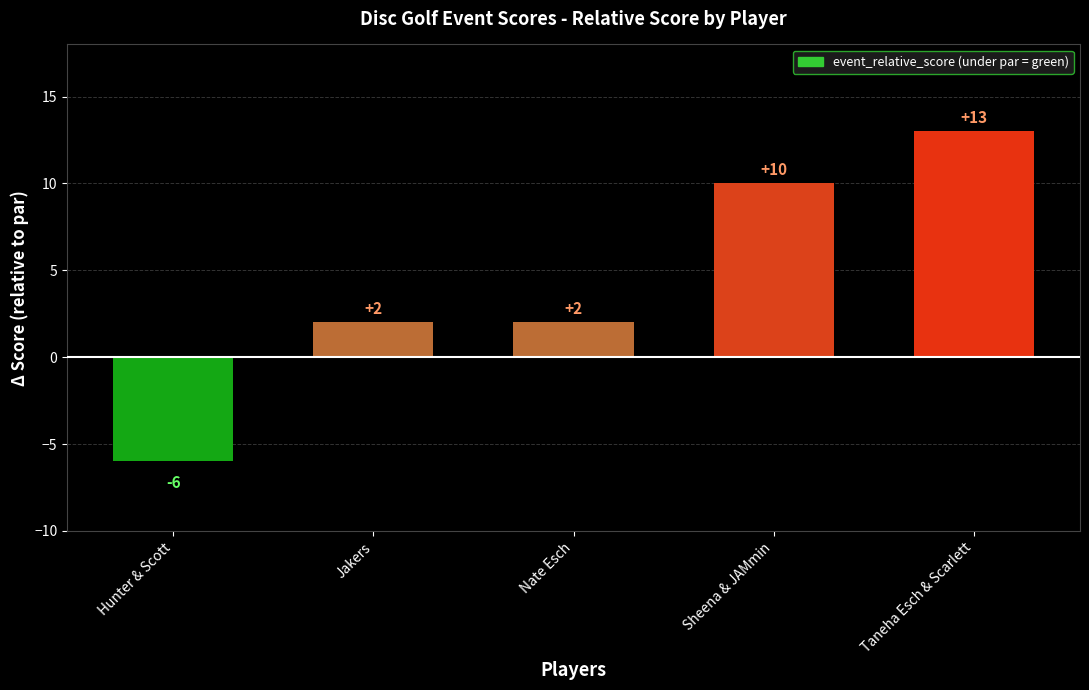

Between Sheena & JAMmin and Jakers, which is larger?

Sheena & JAMmin